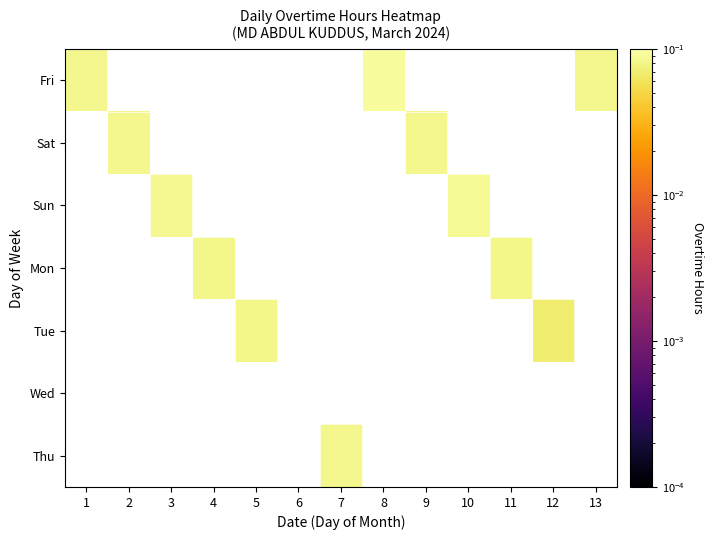

Reading right to left, transcribe all the data shown in this chart.

Fri: 13=0.1	12=0.0	11=0.0	10=0.0	9=0.0	8=0.1	7=0.0	6=0.0	5=0.0	4=0.0	3=0.0	2=0.0	1=0.1
Sat: 13=0.0	12=0.0	11=0.0	10=0.0	9=0.1	8=0.0	7=0.0	6=0.0	5=0.0	4=0.0	3=0.0	2=0.1	1=0.0
Sun: 13=0.0	12=0.0	11=0.0	10=0.1	9=0.0	8=0.0	7=0.0	6=0.0	5=0.0	4=0.0	3=0.1	2=0.0	1=0.0
Mon: 13=0.0	12=0.0	11=0.1	10=0.0	9=0.0	8=0.0	7=0.0	6=0.0	5=0.0	4=0.1	3=0.0	2=0.0	1=0.0
Tue: 13=0.0	12=0.1	11=0.0	10=0.0	9=0.0	8=0.0	7=0.0	6=0.0	5=0.1	4=0.0	3=0.0	2=0.0	1=0.0
Wed: 13=0.0	12=0.0	11=0.0	10=0.0	9=0.0	8=0.0	7=0.0	6=0.0	5=0.0	4=0.0	3=0.0	2=0.0	1=0.0
Thu: 13=0.0	12=0.0	11=0.0	10=0.0	9=0.0	8=0.0	7=0.1	6=0.0	5=0.0	4=0.0	3=0.0	2=0.0	1=0.0